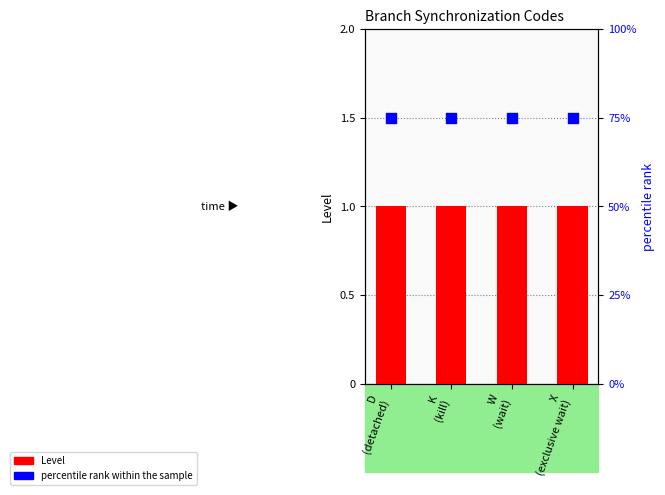

Which series has the largest total across all categories?

percentile rank within the sample